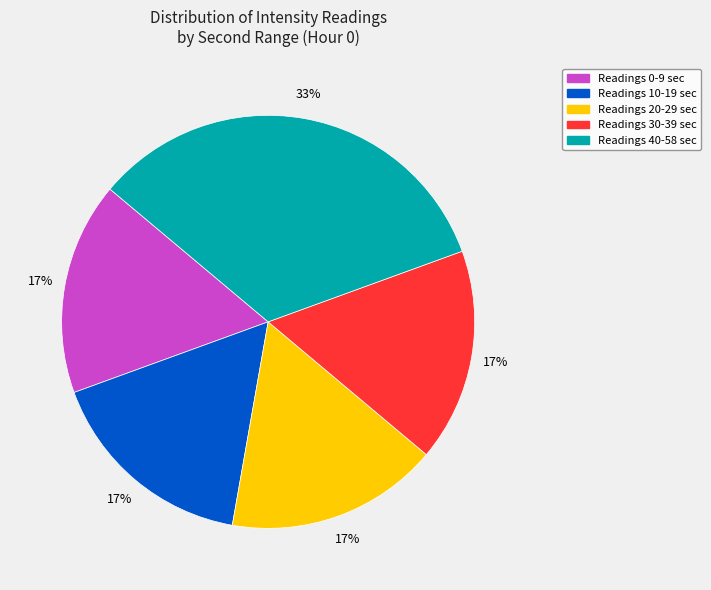

To the nearest percent, what is the average slice percentage?

20%